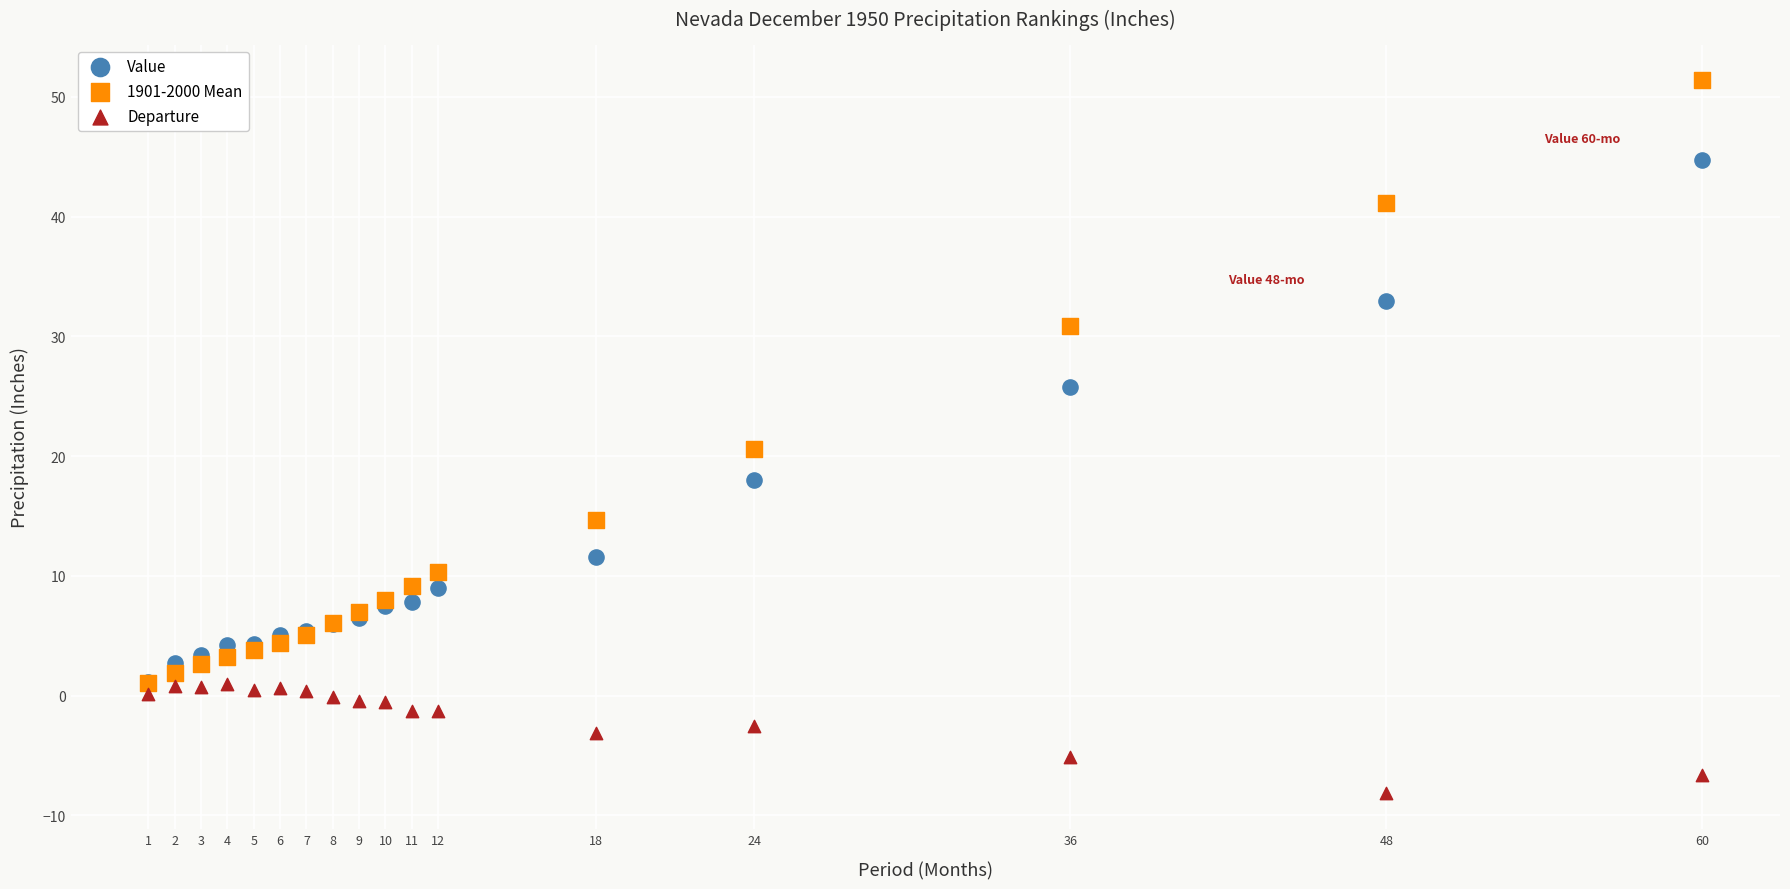

Which series reaches the maximum Y coordinate?

1901-2000 Mean